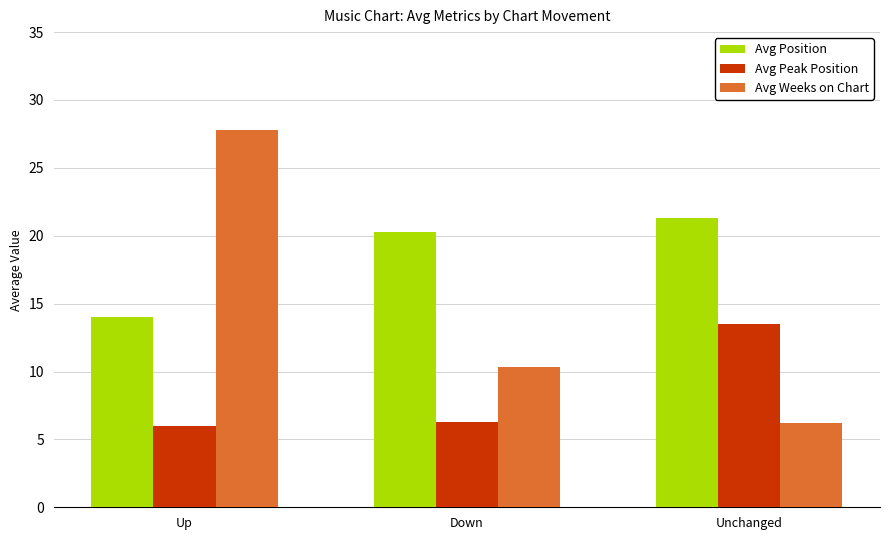

What value does the Avg Peak Position series have at Unchanged?

13.5